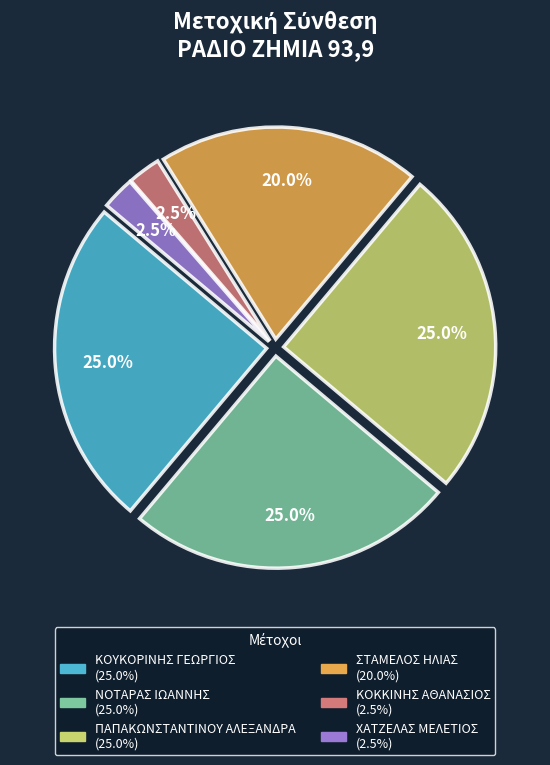

What percentage do ΧΑΤΖΕΛΑΣ ΜΕΛΕΤΙΟΣ and ΣΤΑΜΕΛΟΣ ΗΛΙΑΣ together represent?

22.5%